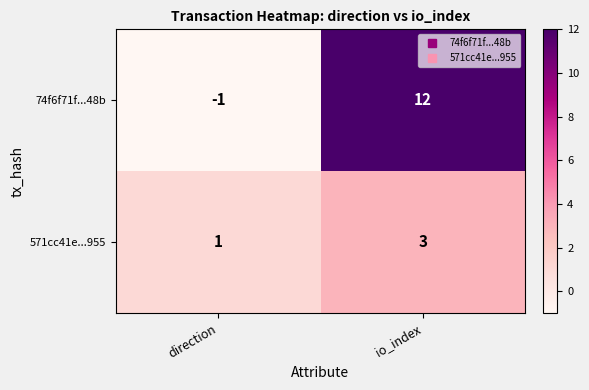

Which series has the largest total across all categories?

74f6f71f...48b